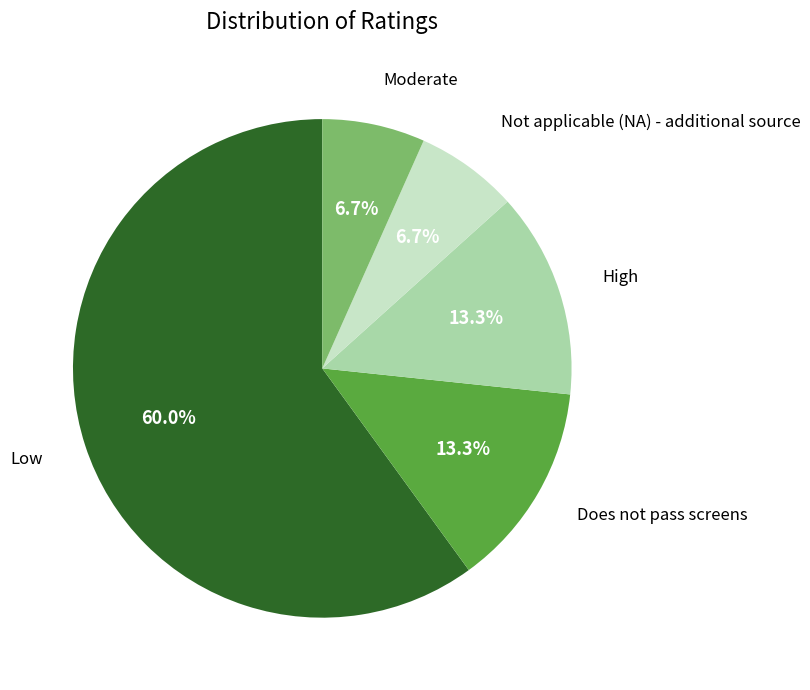

Is there a majority slice in this chart?

Yes